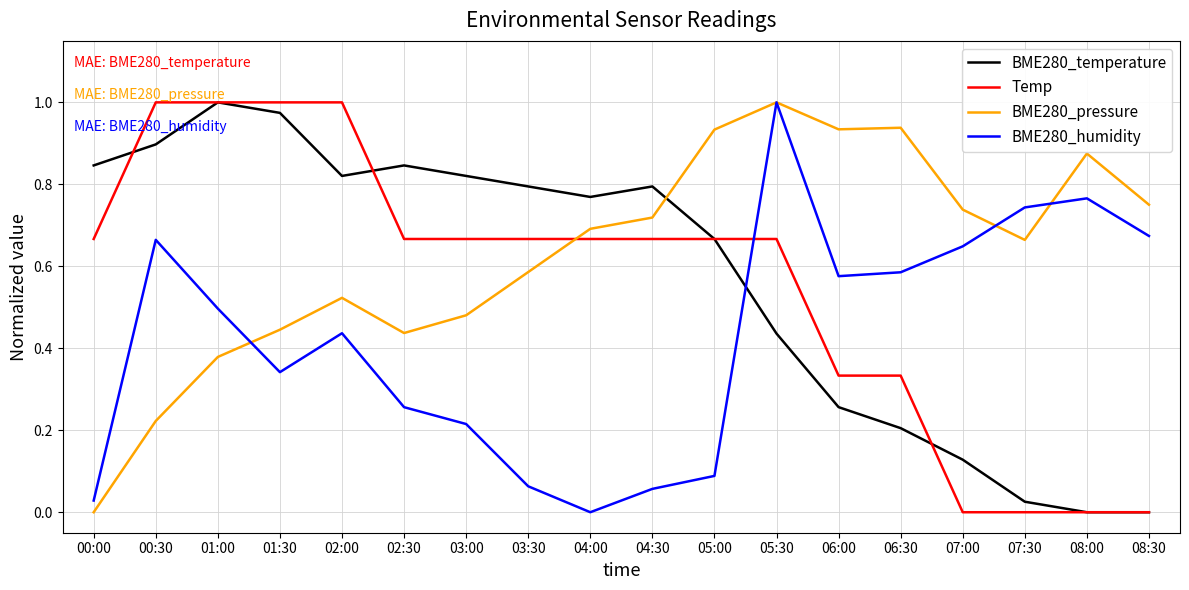

How many positive values does the BME280_pressure series have?

17